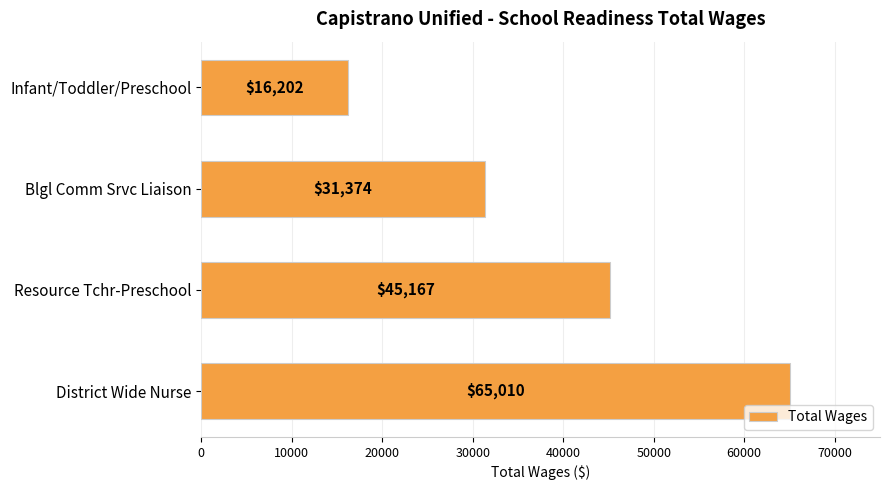

List the labels in order of value, largest first.

District Wide Nurse, Resource Tchr-Preschool, Blgl Comm Srvc Liaison, Infant/Toddler/Preschool